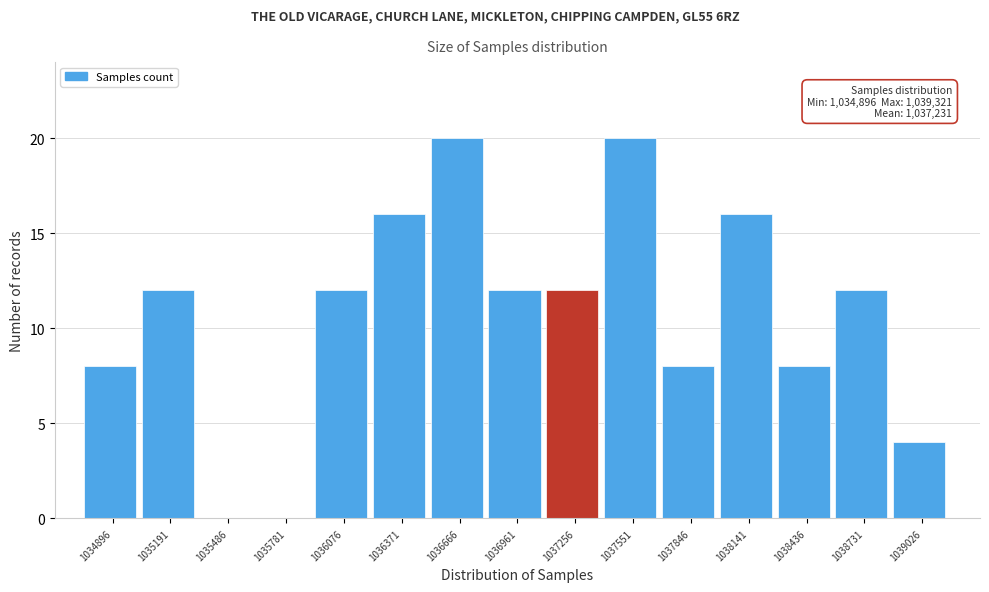

Reading left to right, extract all data points from this chart.

1034896=8	1035191=12	1035486=0	1035781=0	1036076=12	1036371=16	1036666=20	1036961=12	1037256=12	1037551=20	1037846=8	1038141=16	1038436=8	1038731=12	1039026=4